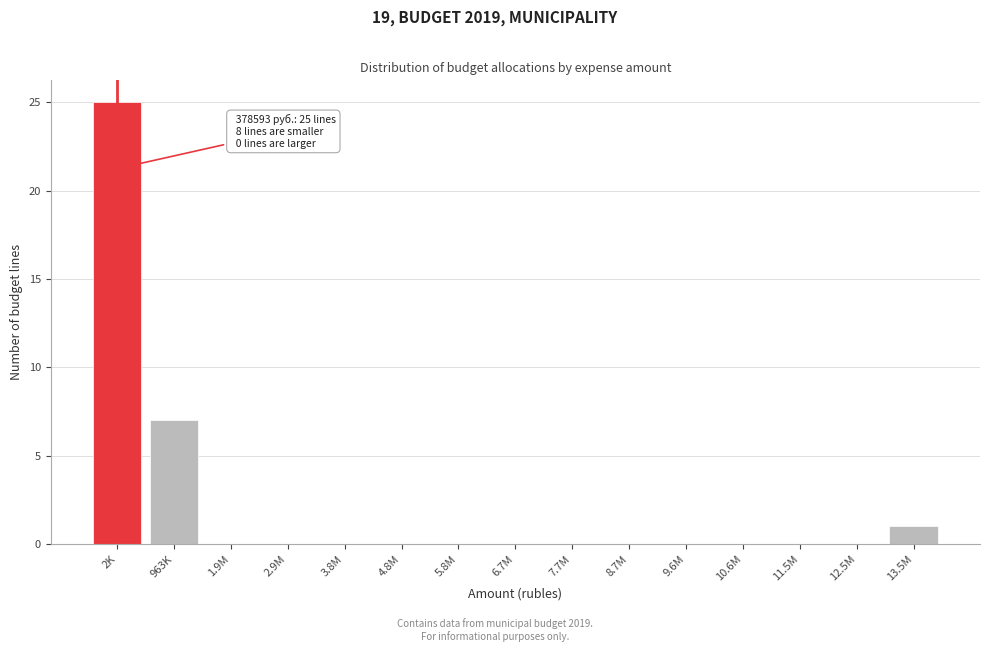

Reading left to right, what are all the values shown in this chart?

2K=25	963K=7	1.9M=0	2.9M=0	3.8M=0	4.8M=0	5.8M=0	6.7M=0	7.7M=0	8.7M=0	9.6M=0	10.6M=0	11.5M=0	12.5M=0	13.5M=1